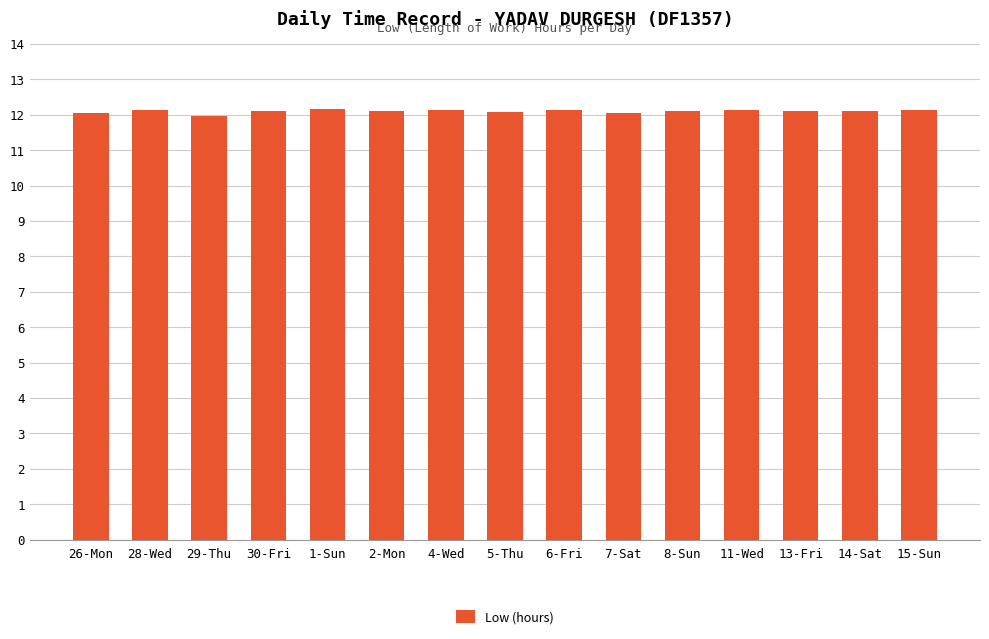

Are the bars grouped side by side (vs. stacked)?

No